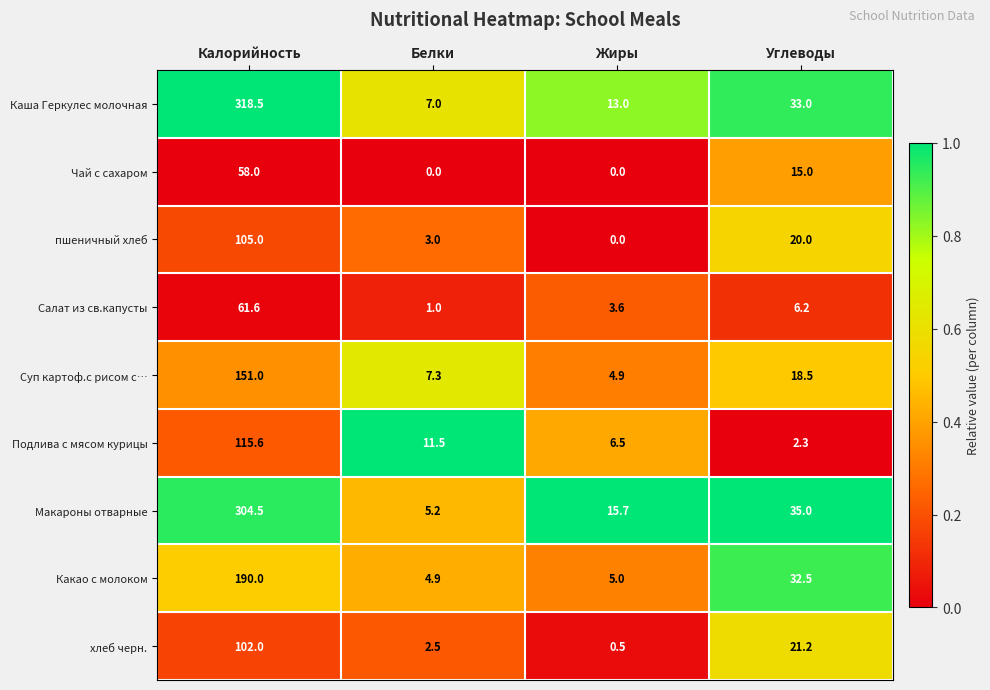

The Какао с молоком series shows 7.0 at Белки. True or false?

False